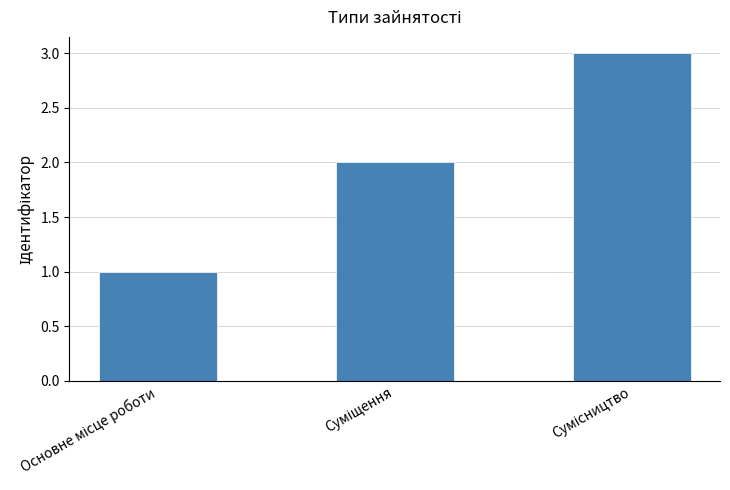

Are the bars horizontal?

No